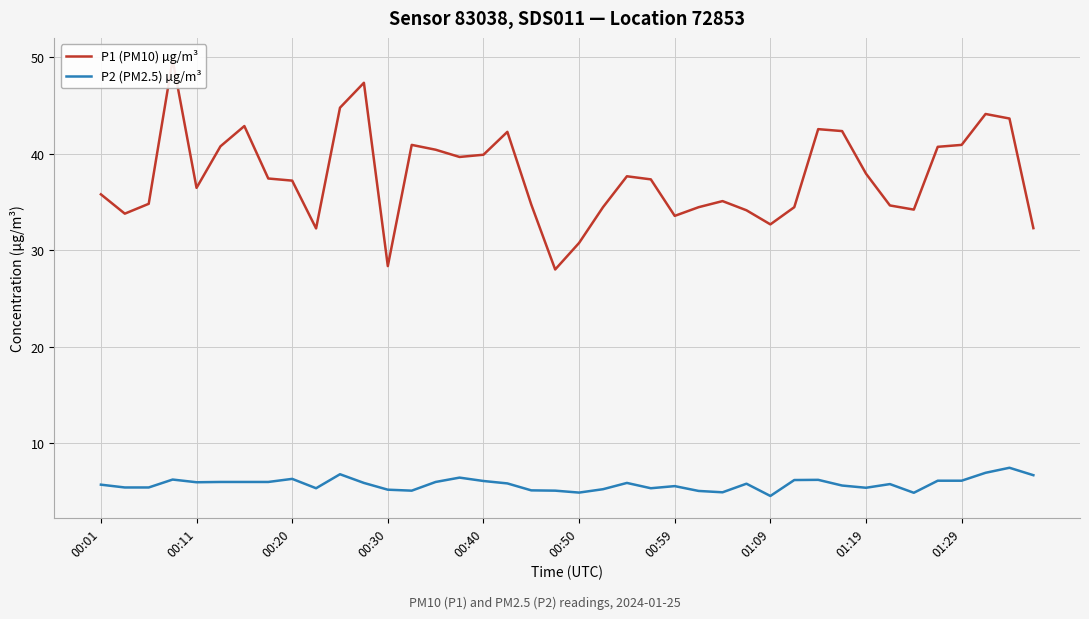

At 25, list the series in order from largest to smallest.

P1 (PM10) µg/m³, P2 (PM2.5) µg/m³